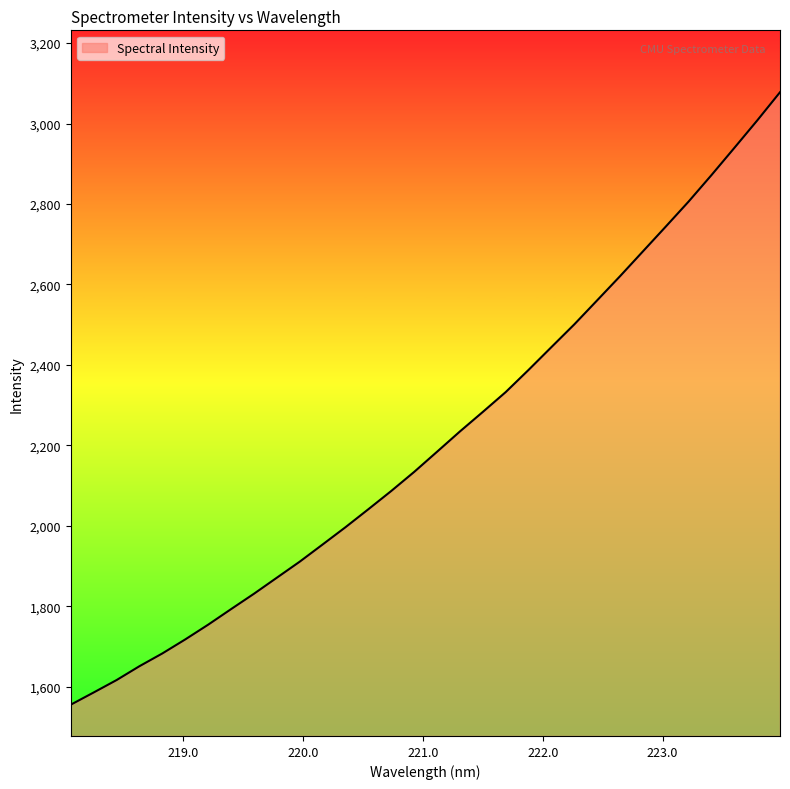

What is the sum of all values?

70863.1